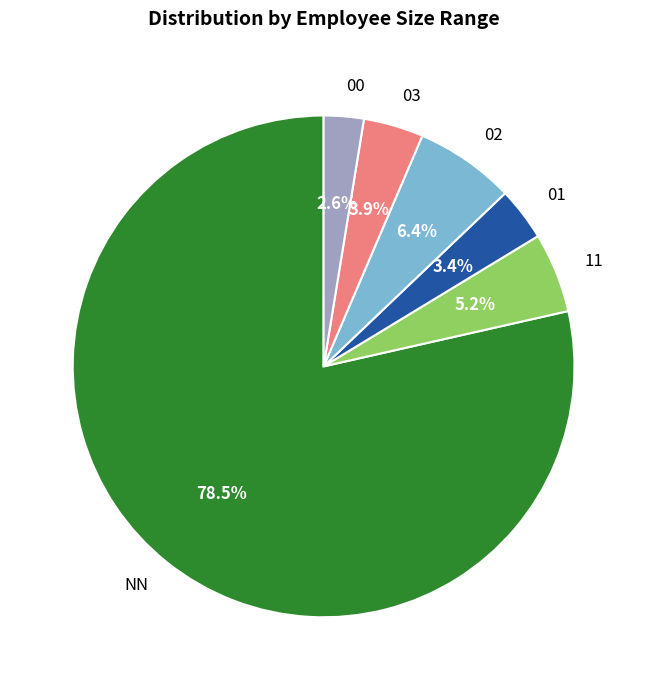

Which has a higher value, 00 or 11?

11